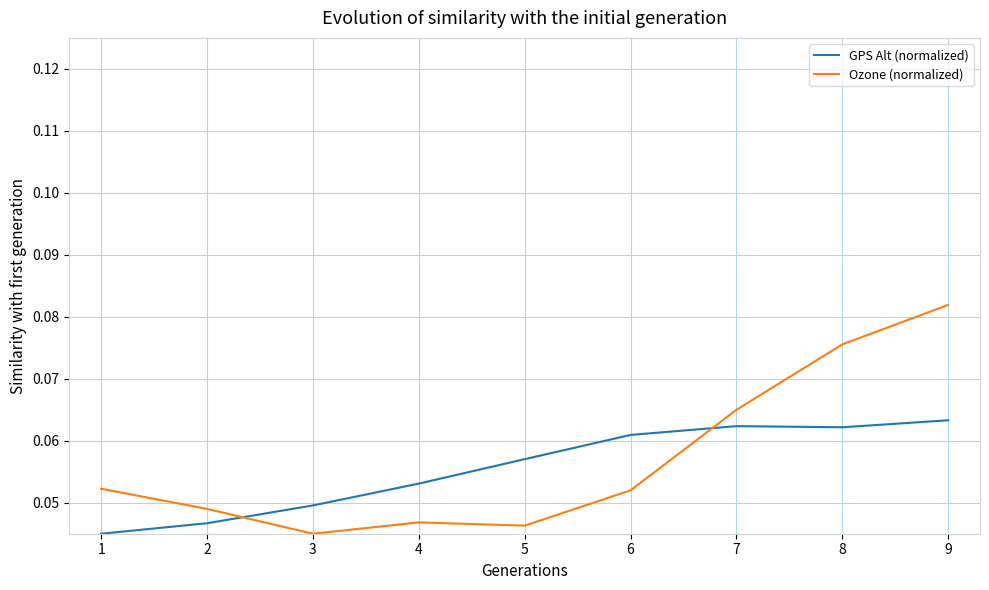

List the series in order of their peak value, highest first.

Ozone (normalized), GPS Alt (normalized)